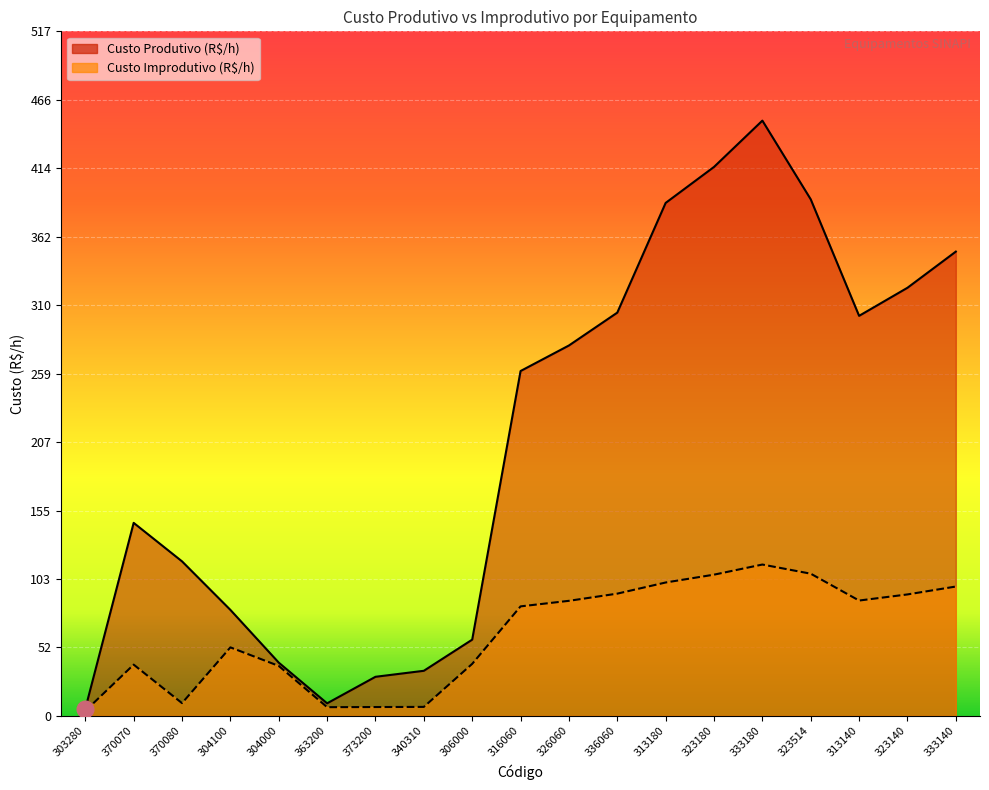

How many lines are shown in the chart?

2